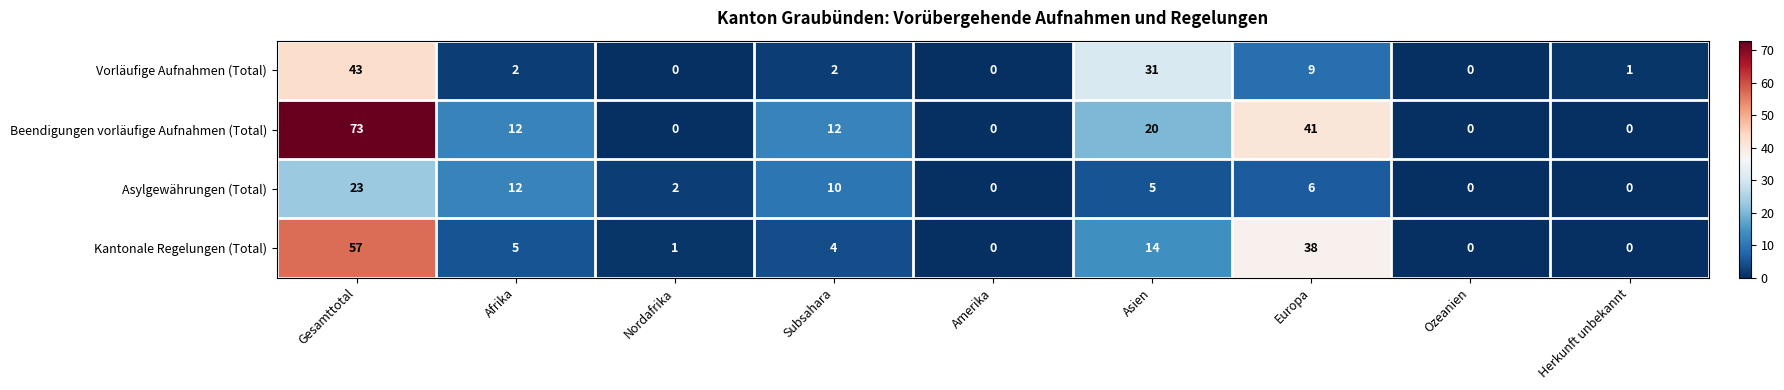

Where does the Asylgewährungen (Total) series first go above 5?

Gesamttotal